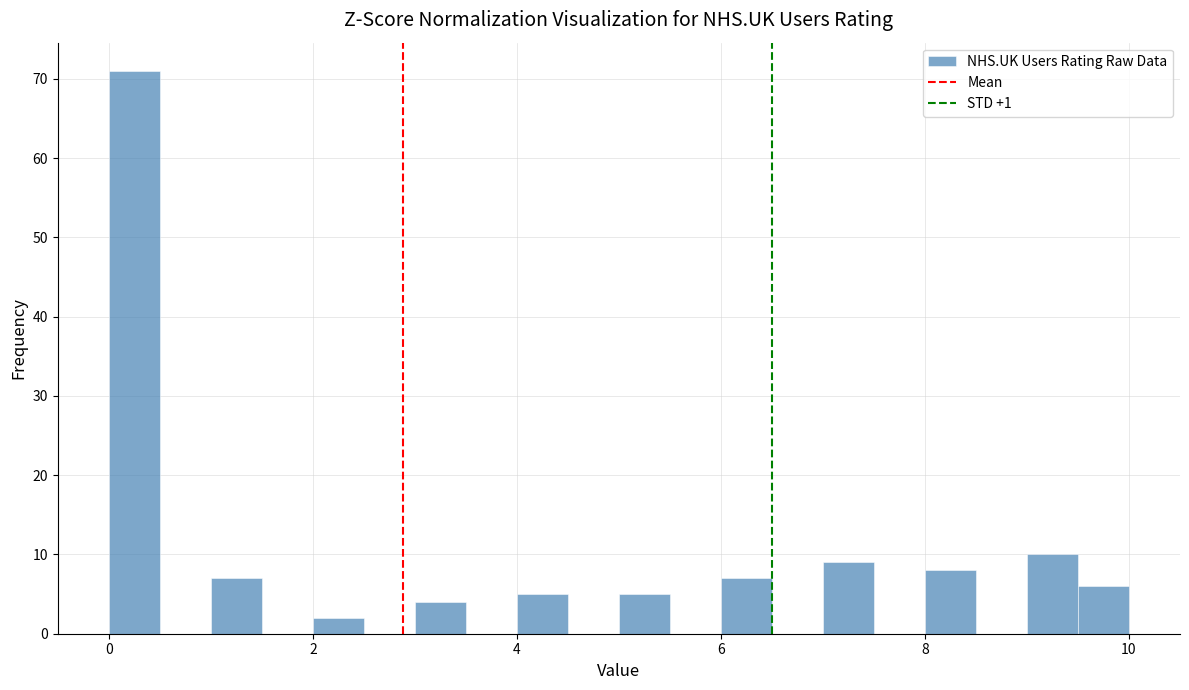

Read against the x-axis, roughly where is the centre of the tallest bar?

0.2